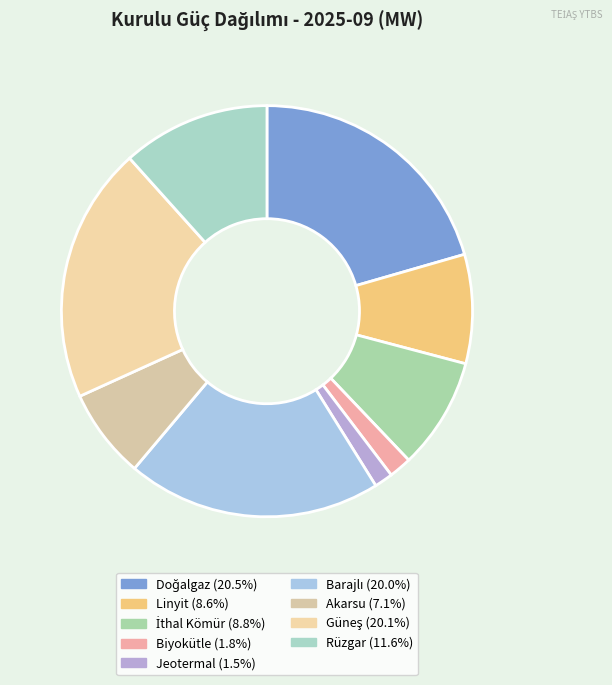

Count the number of slices in the pie.

9